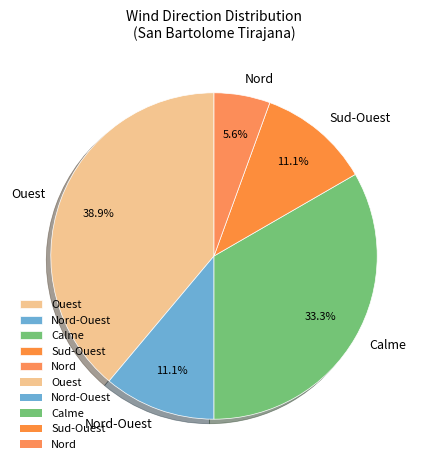

Which category has the biggest portion of the pie?

Ouest